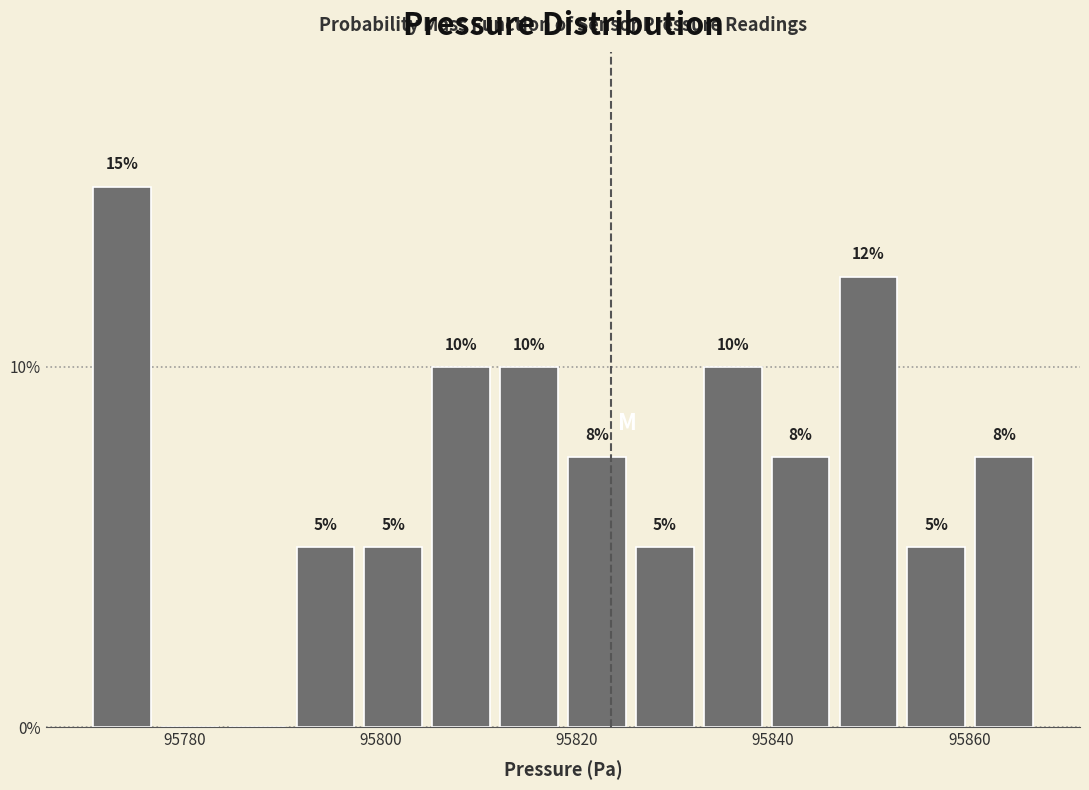

Read against the x-axis, roughly where is the centre of the tallest bar?

95774